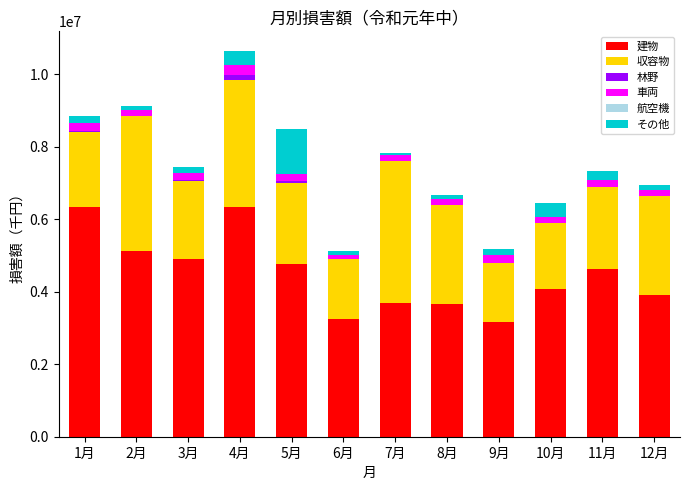

At which category is the sum across all series the highest?

4月